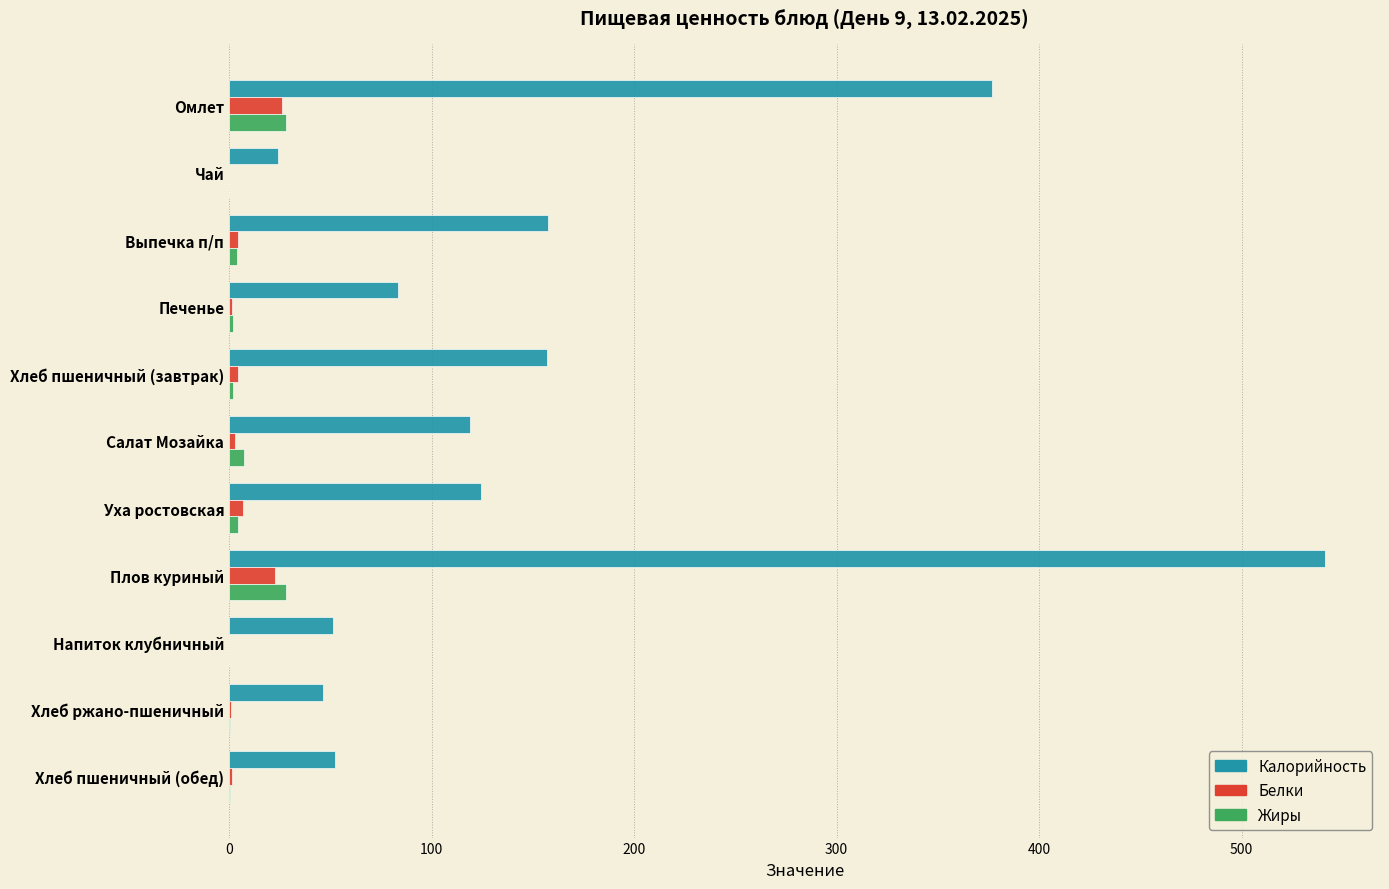

At which category is the sum across all series the highest?

Плов куриный